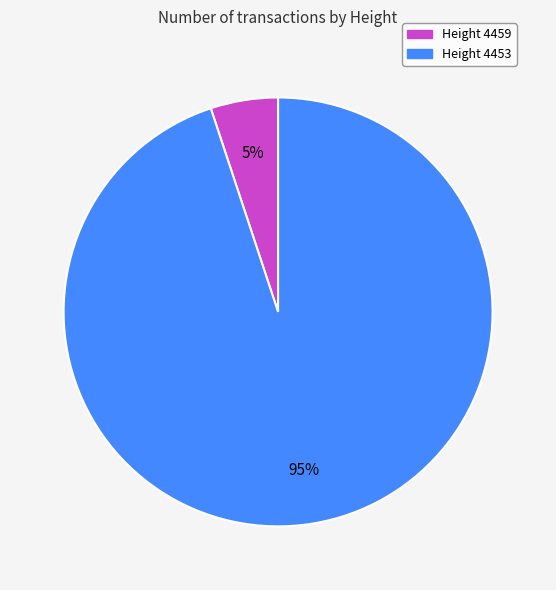

Does any single category account for the majority?

Yes